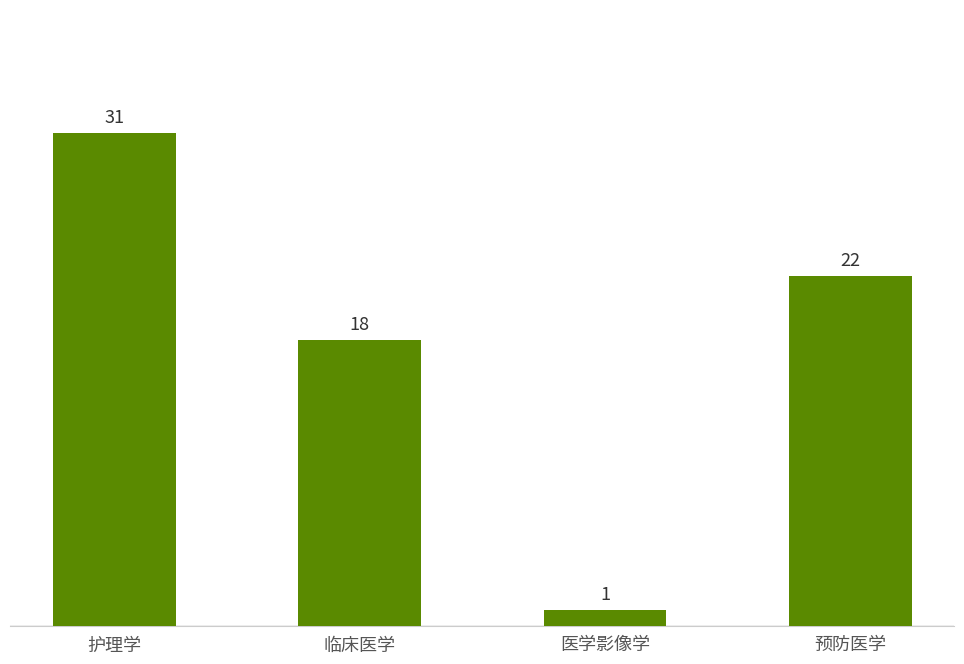

What is the label of the 3rd bar from the right?

临床医学